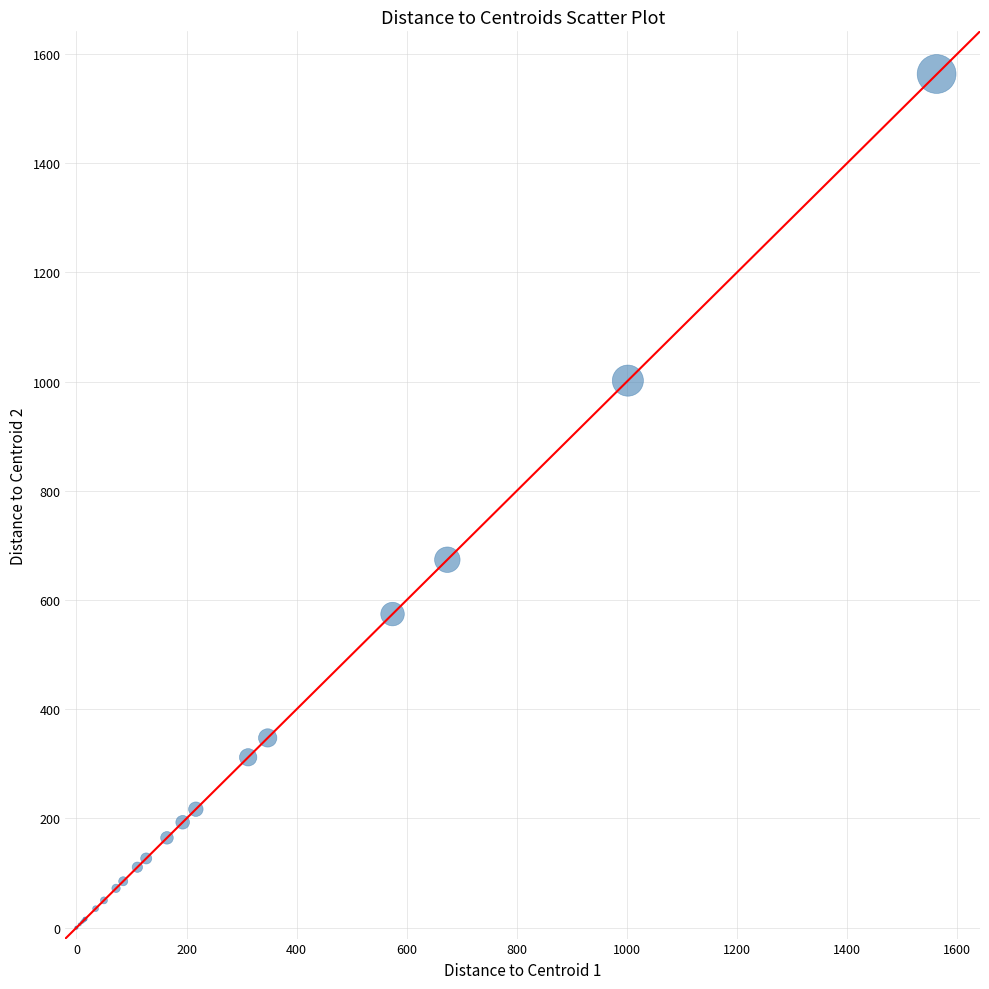

What Y value in the scatter plot is closest to 781?

673.9